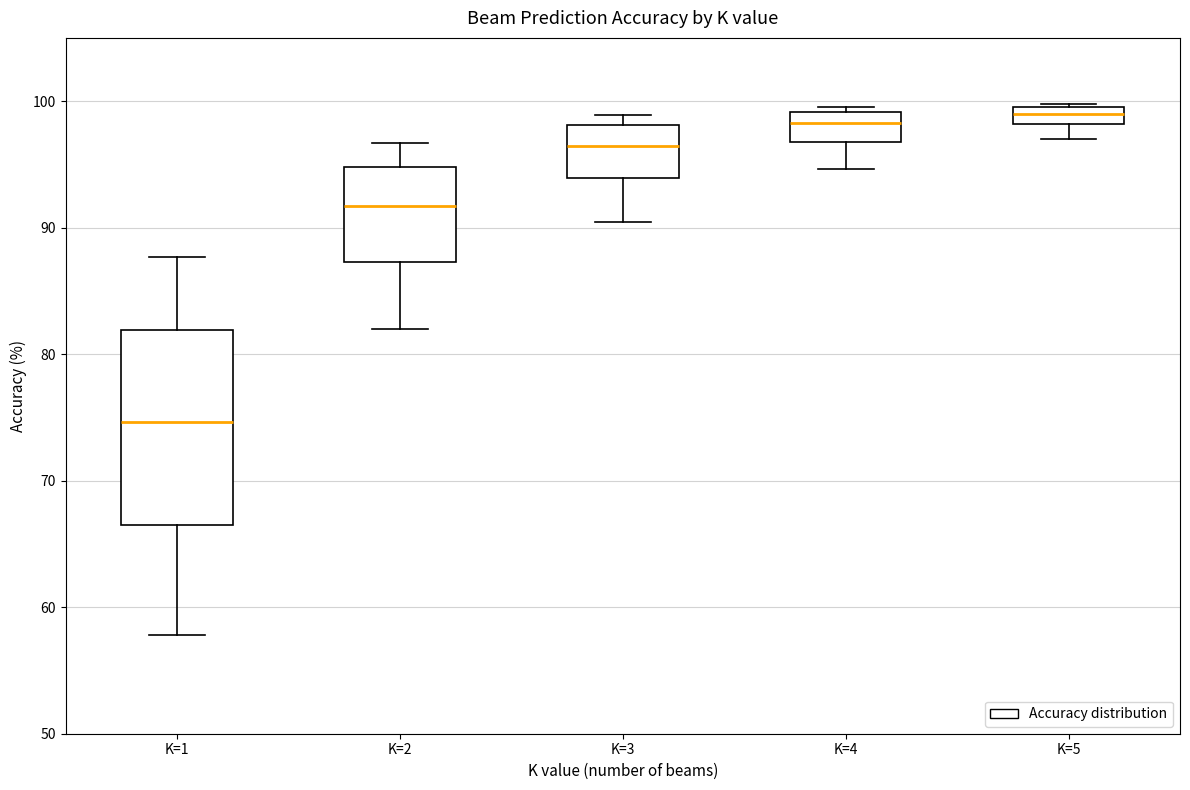

Where is the upper edge of the box for K=1 on the y-axis? The values are not printed on the chart, so give them approximately, as read against the axis.

82